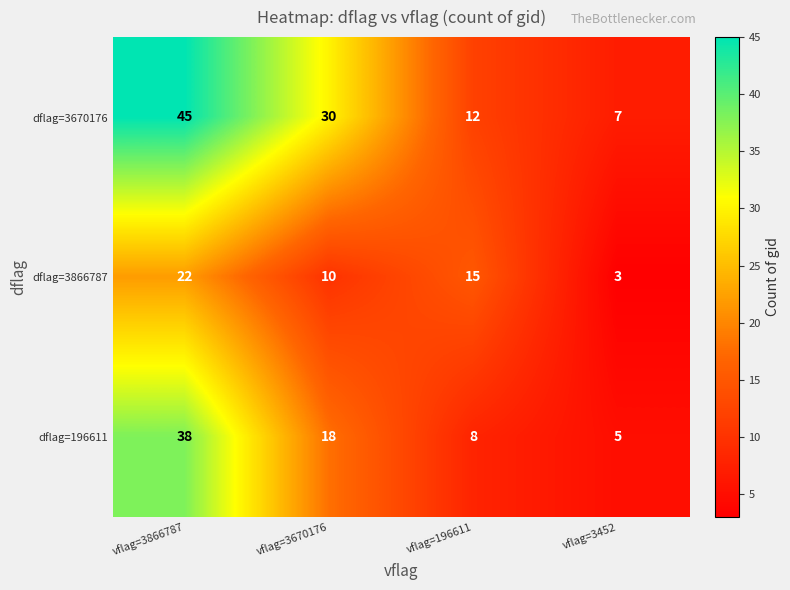

What is the difference between the maximum and minimum values in the dflag=3866787 series?

19